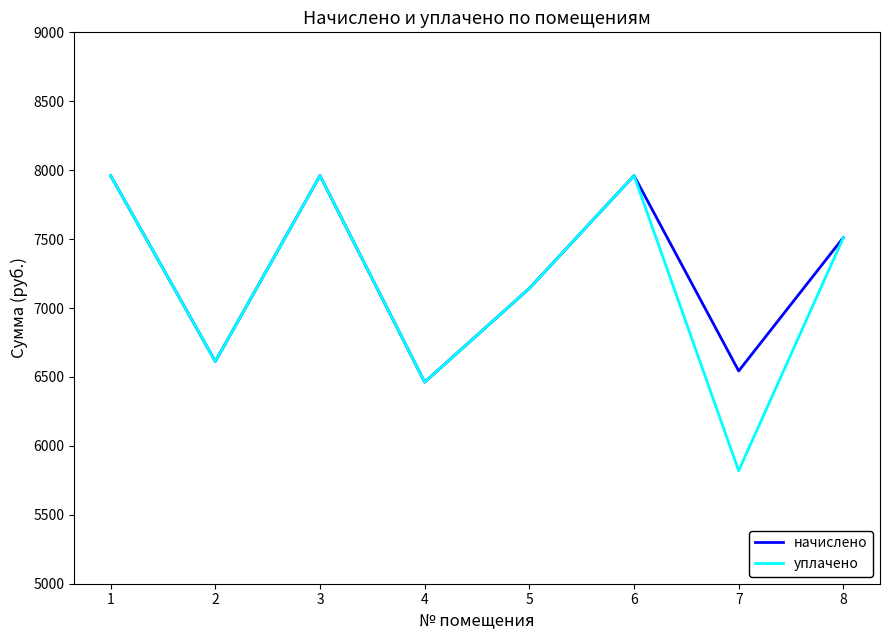

How many interior local peaks does the уплачено series have?

2